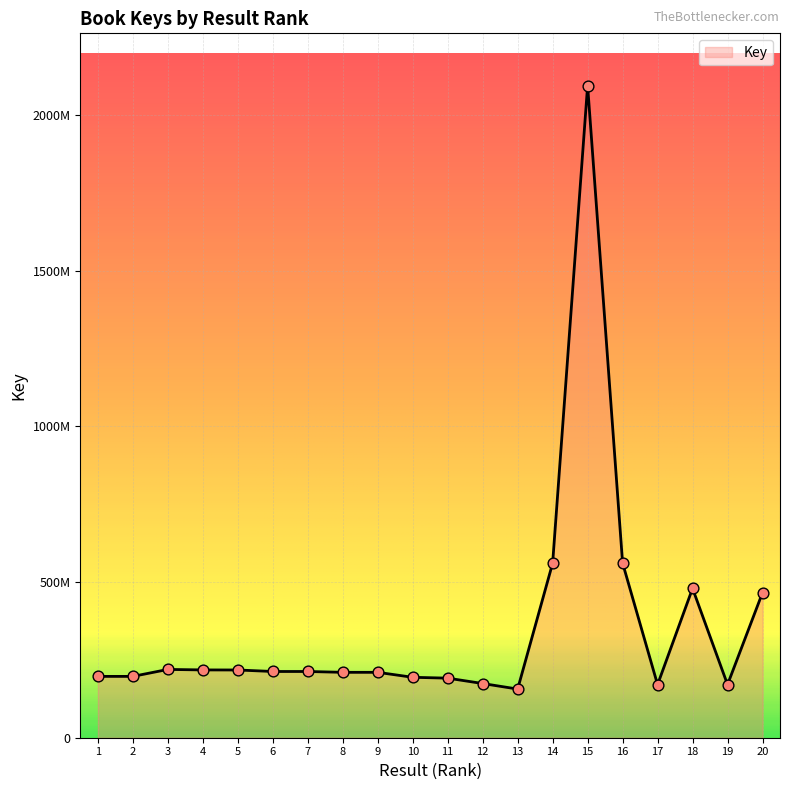

What is the change in value from 12 to 16?

+386942208